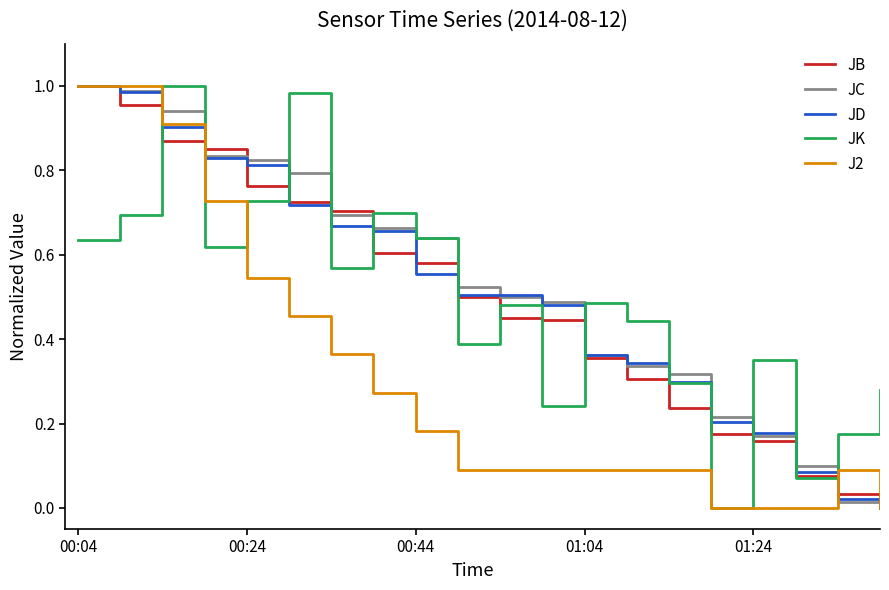

Between 00:04 and 01:04, which series saw the biggest shift?

J2